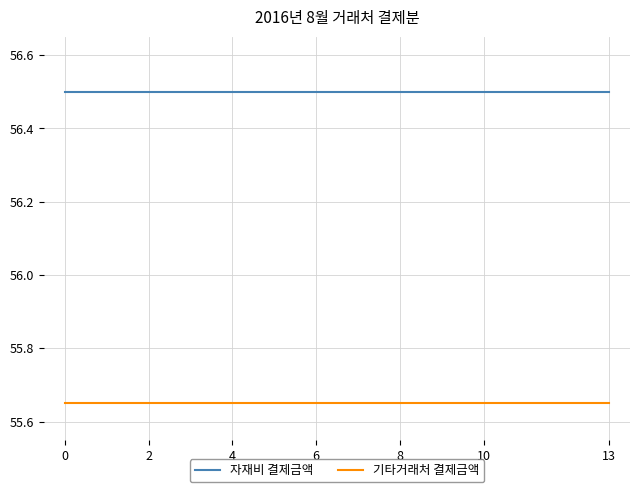

True or false: 자재비 결제금액 and 기타거래처 결제금액 intersect in this chart.

False